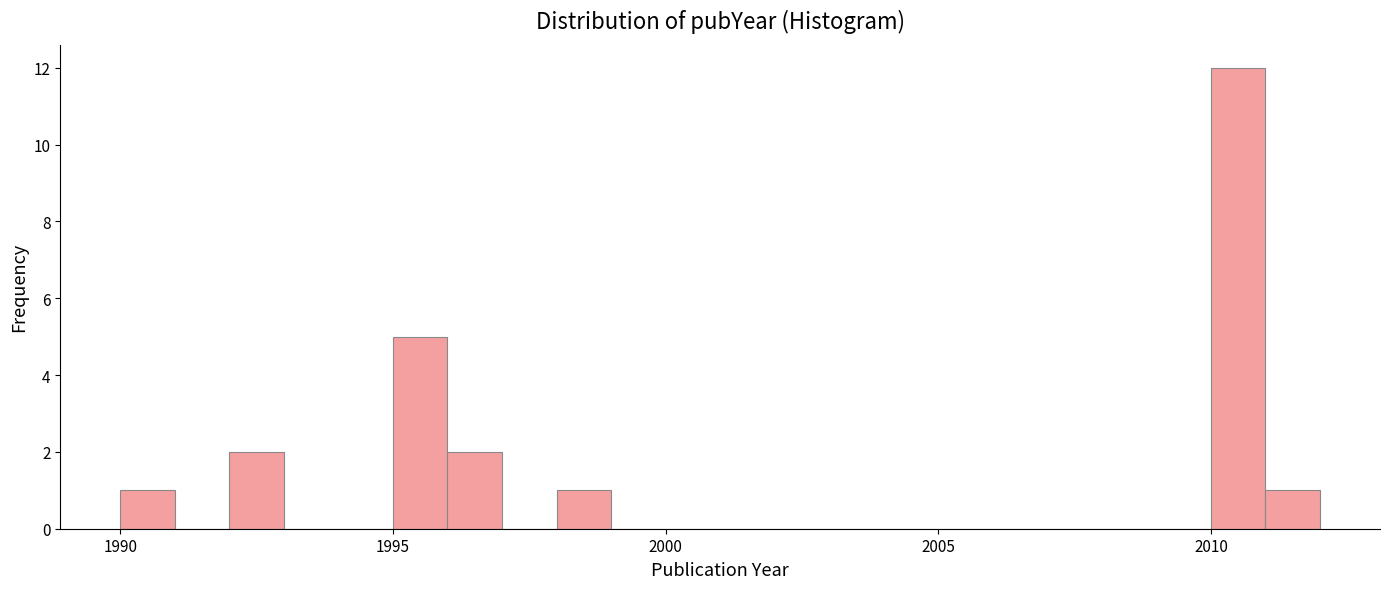

Read against the x-axis, roughly where is the centre of the tallest bar?

2010.5